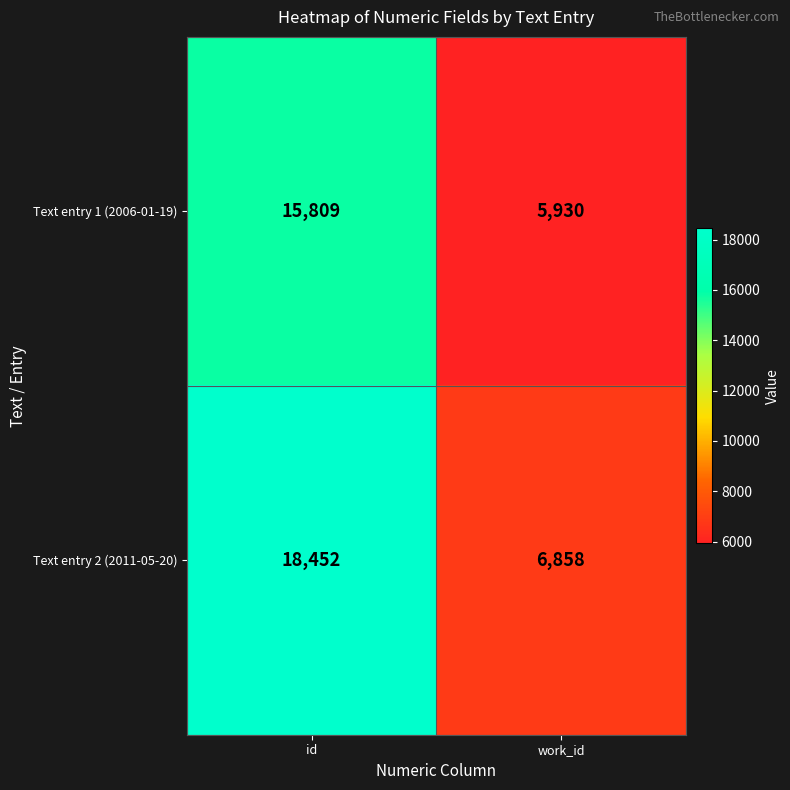

At which category is the sum across all series the highest?

id